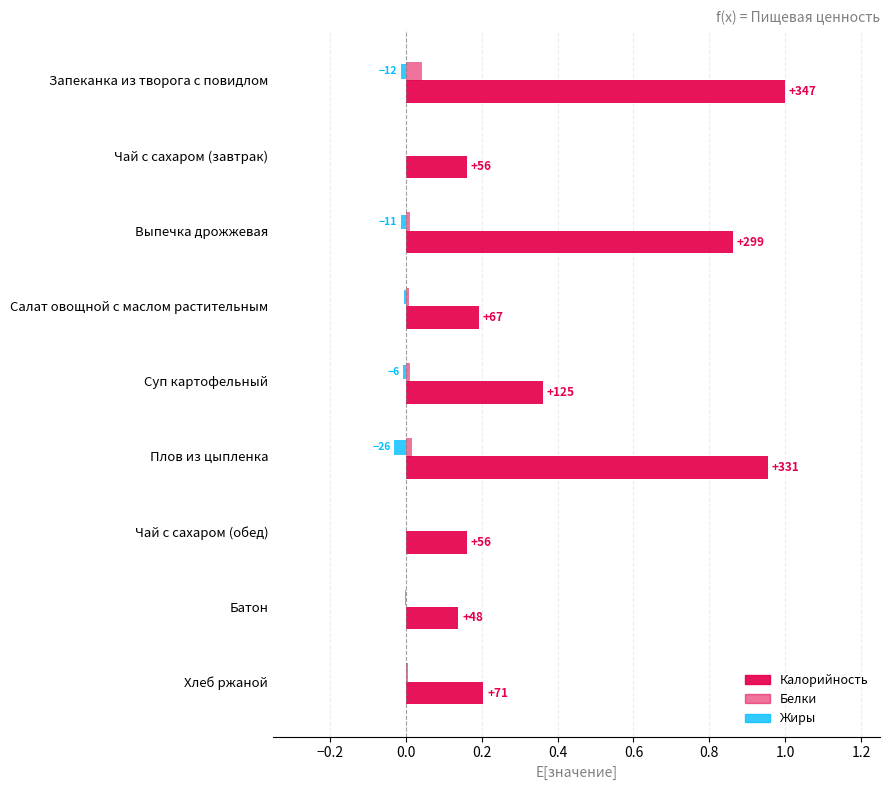

How many categories are shown in the chart?

9